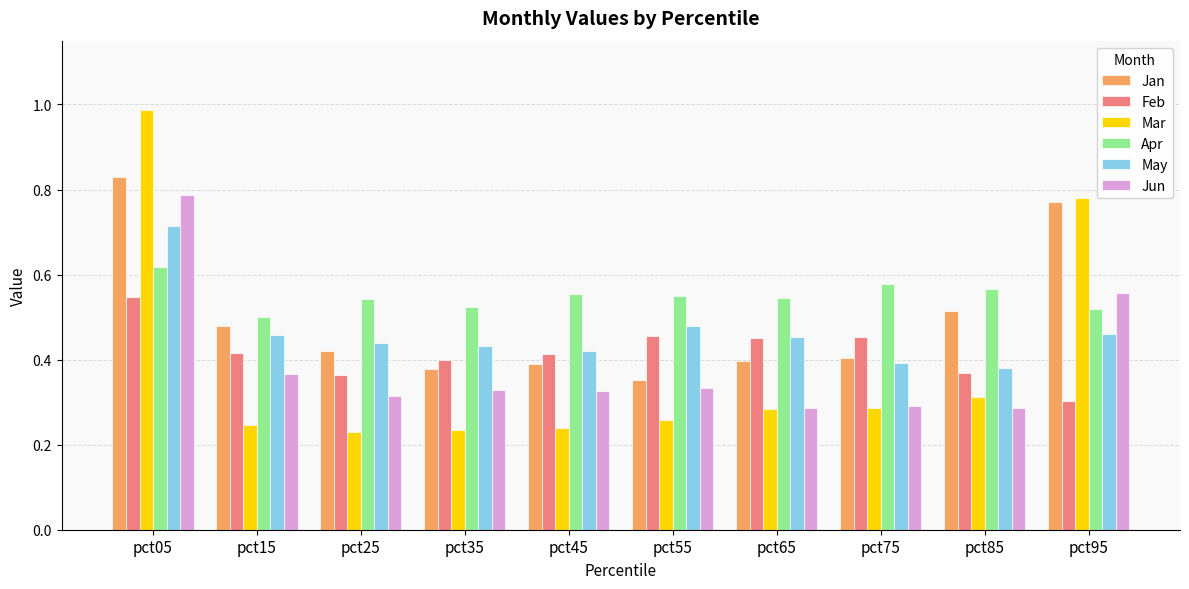

What is the sum of all May values?

4.6